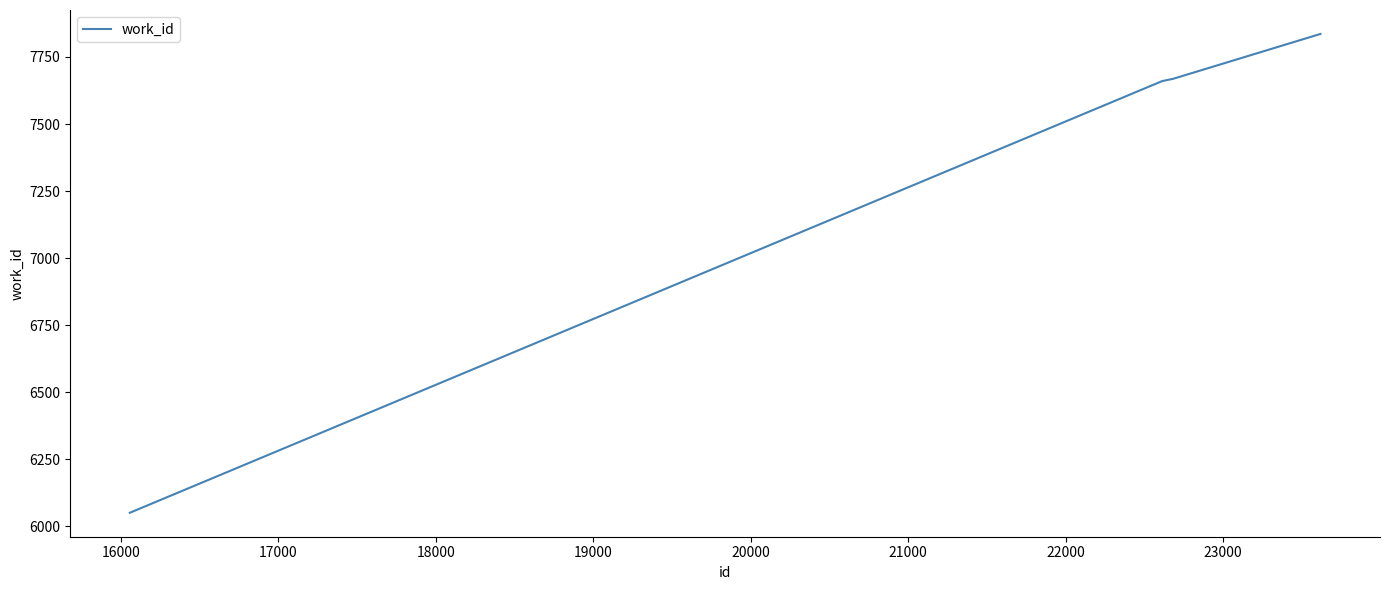

What is the maximum value shown in the chart?

7836